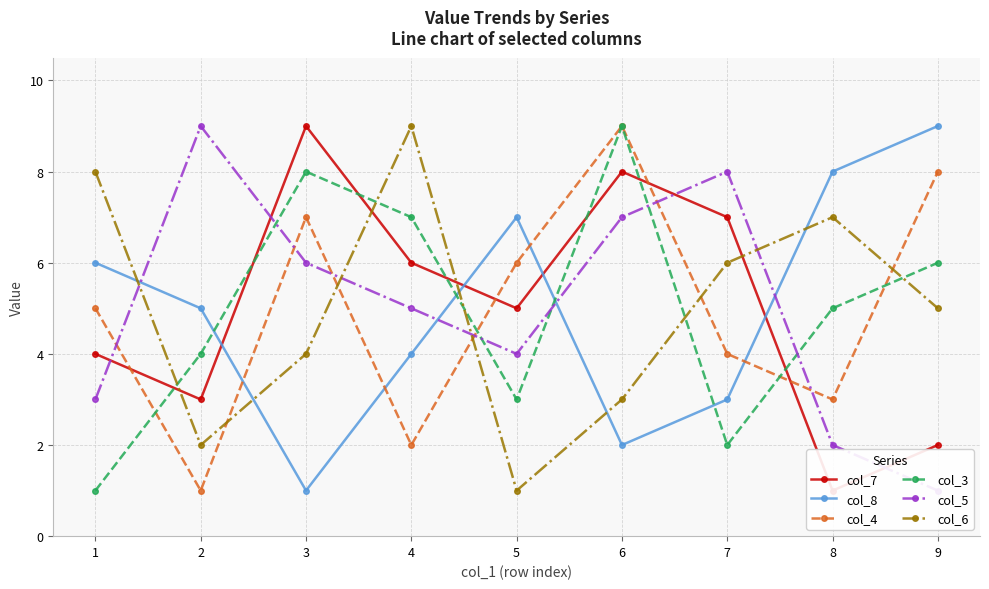

Where does the col_4 series first go above 5?

3